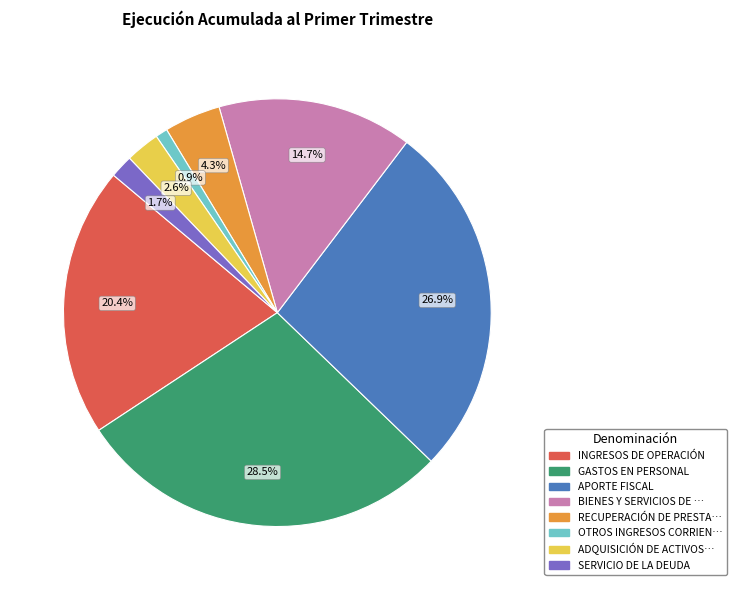

Is there any slice that represents more than half of the pie?

No